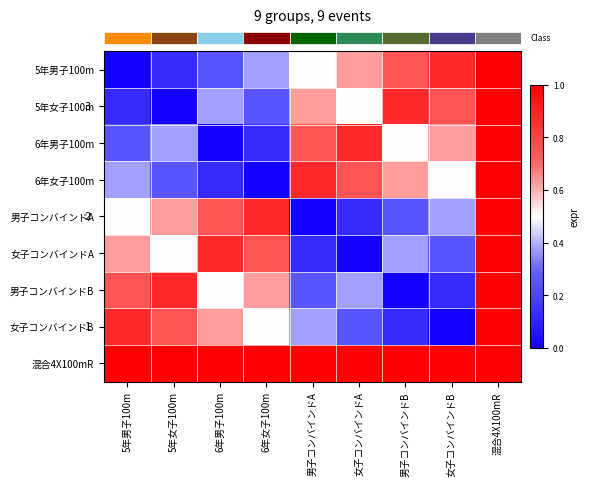

Count the number of categories in the chart.

9